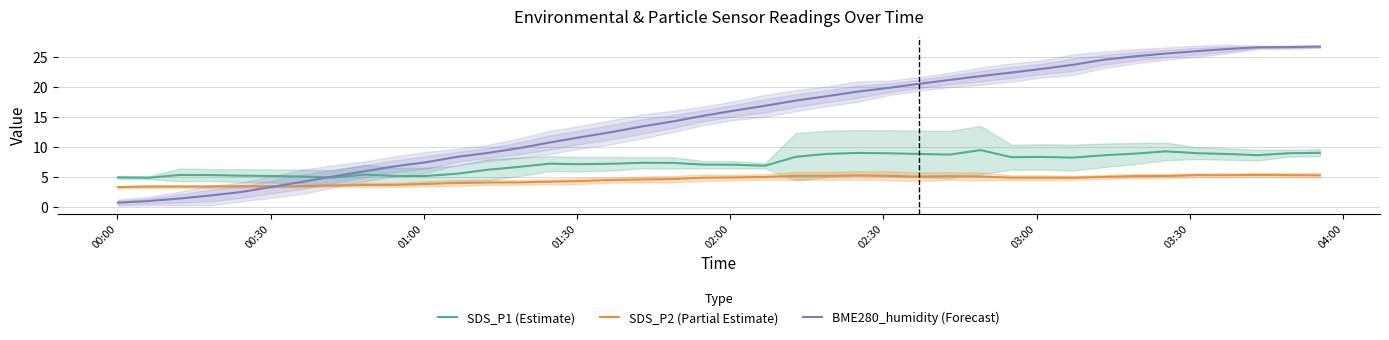

True or false: SDS_P2 (Partial Estimate) and SDS_P1 (Estimate) cross at least once.

False